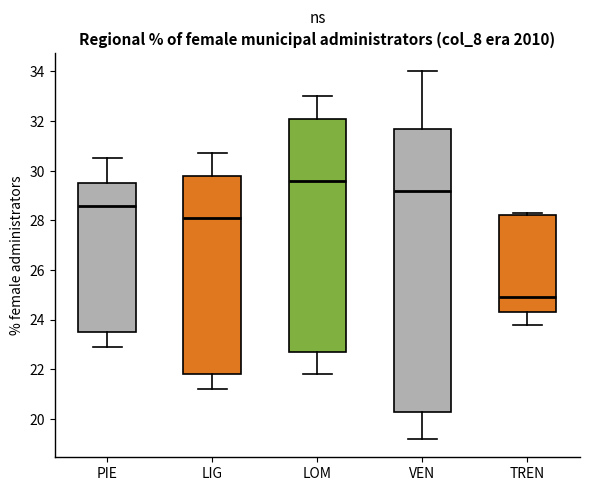

Comparing the boxes themselves (not the whiskers), which one is the tallest?

VEN